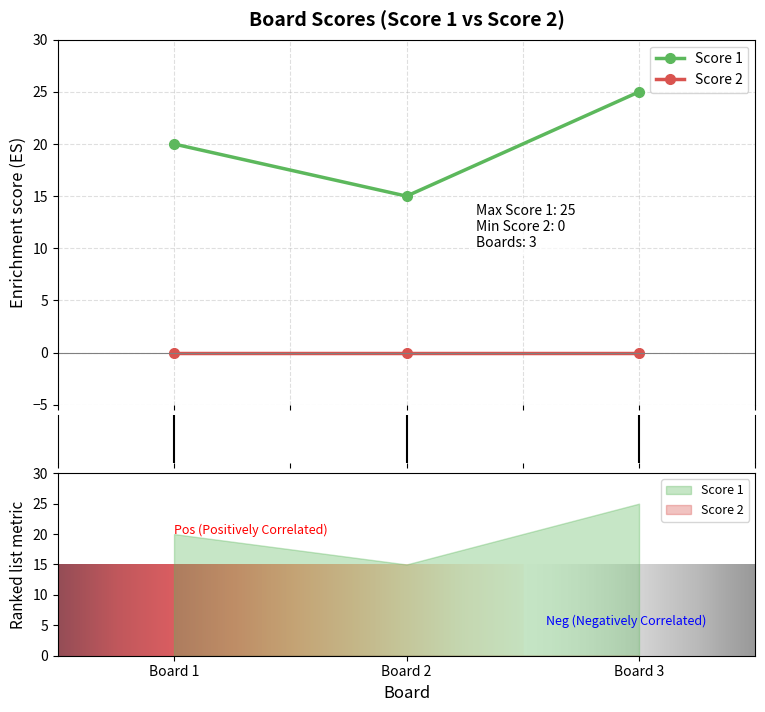

What is the change in value from Board 1 to Board 2?

-5